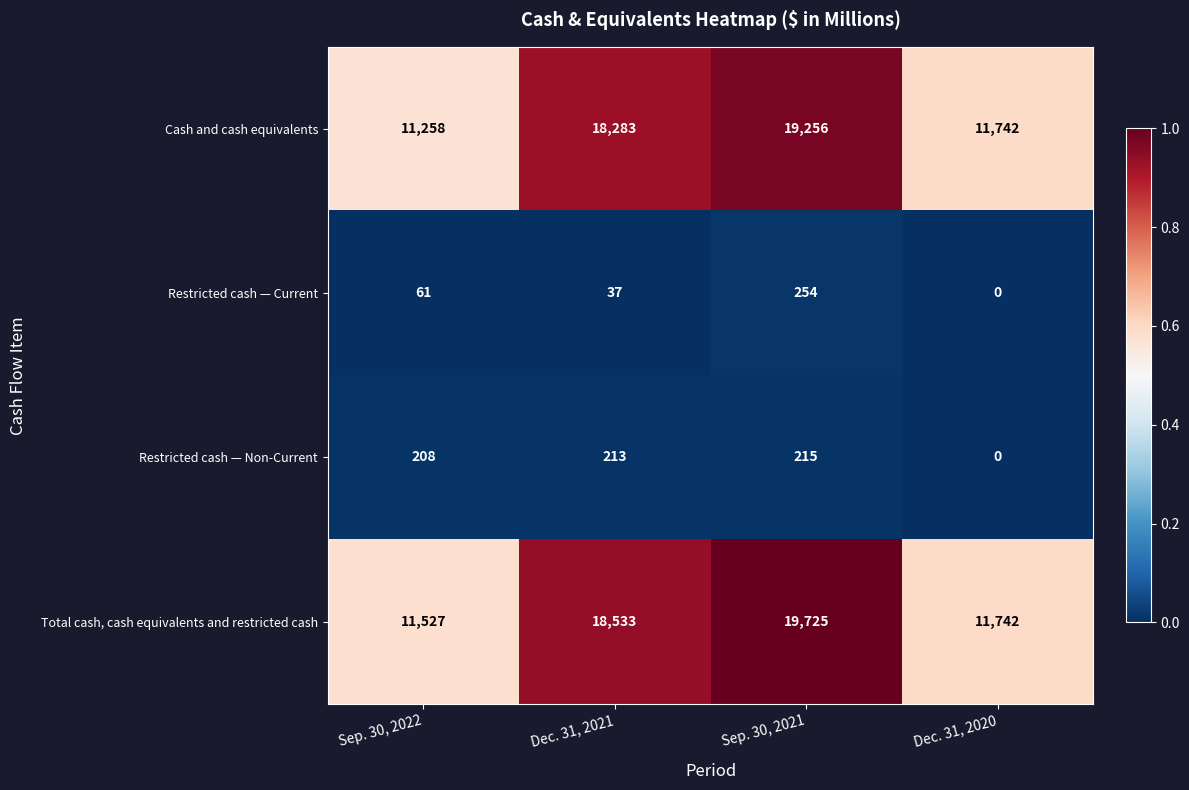

What is the difference between the highest and lowest values at Sep. 30, 2021?

19510